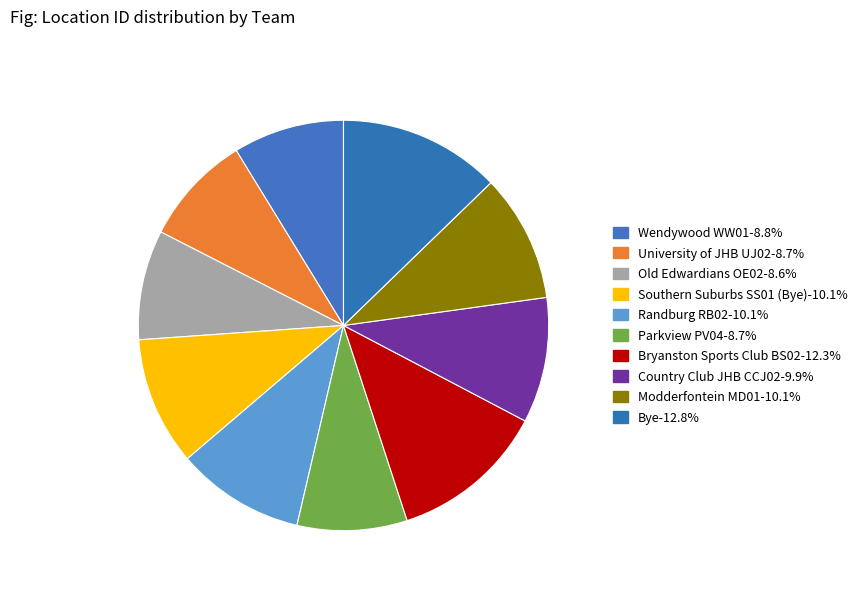

To the nearest percent, what is the average slice percentage?

10%